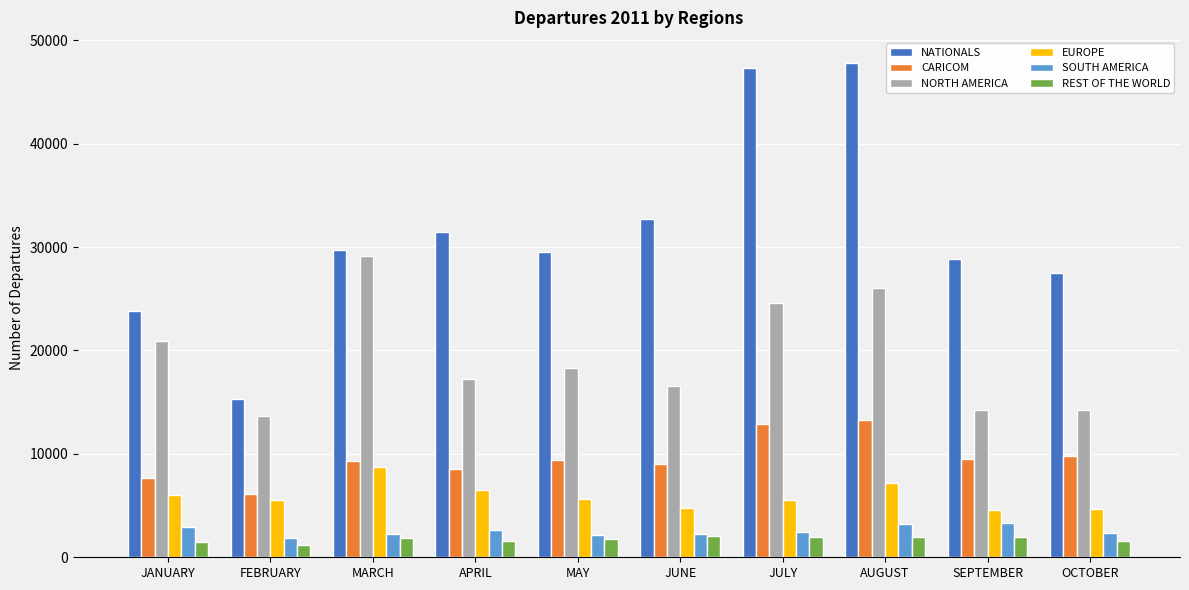

At how many categories does at least one series exceed 43698?

2